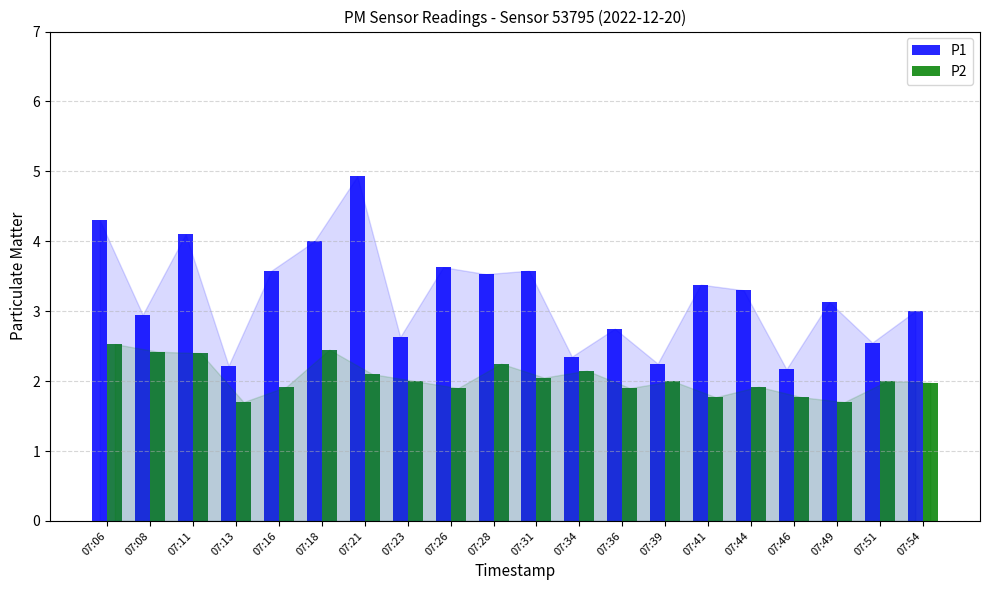

Does the chart contain stacked bars?

No